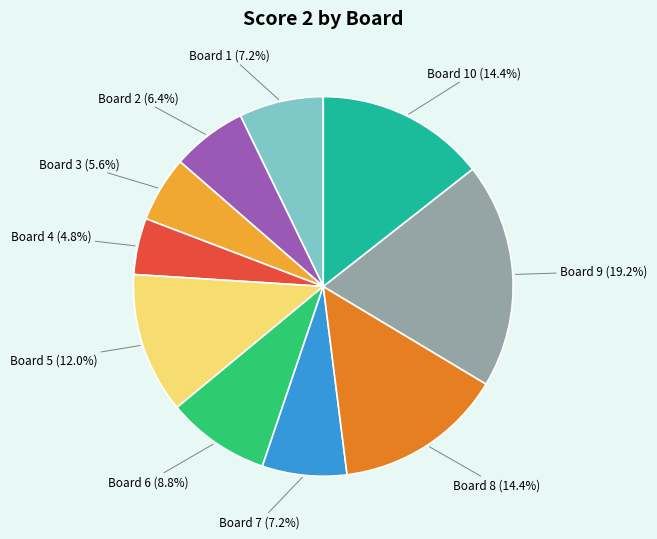

Which has a higher value, Board 10 or Board 6?

Board 10